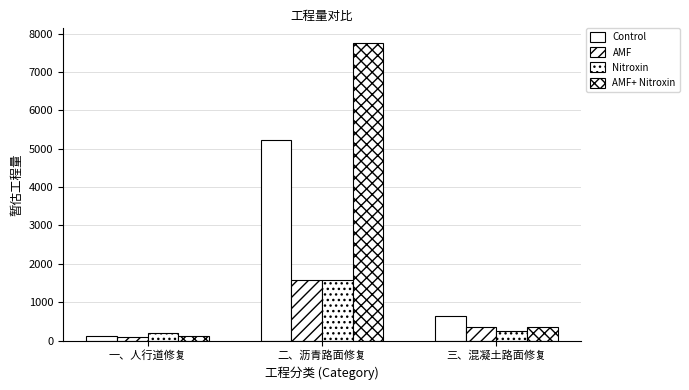

At which category does the chart reach its minimum across all series?

一、人行道修复